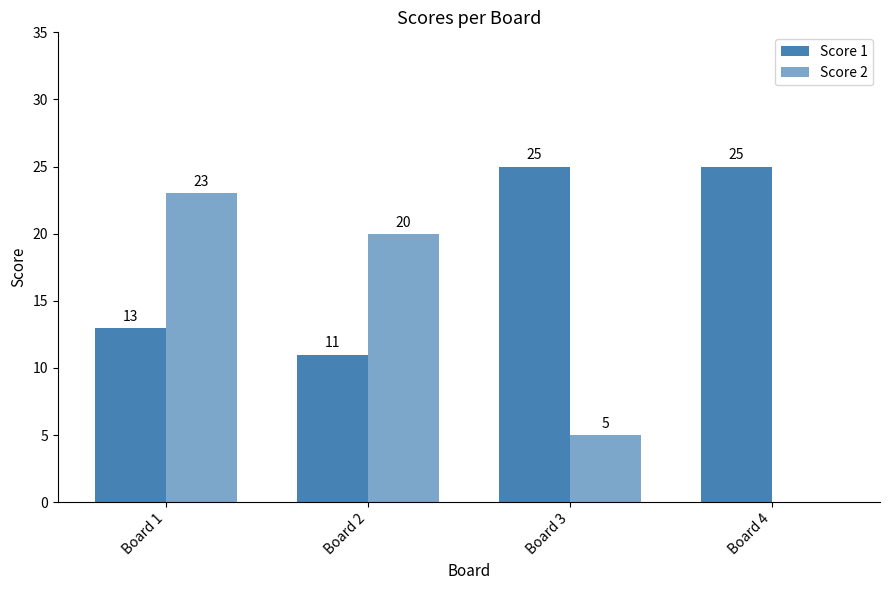

Count the number of data series in this chart.

2